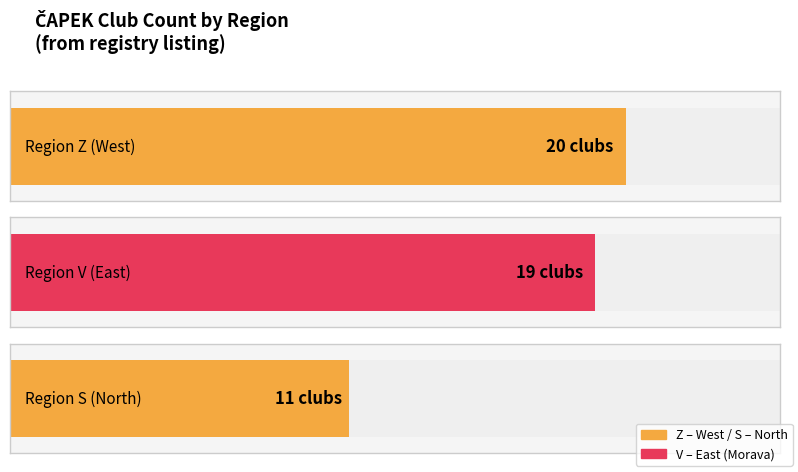

Rank the categories by value from highest to lowest.

Z, V, S